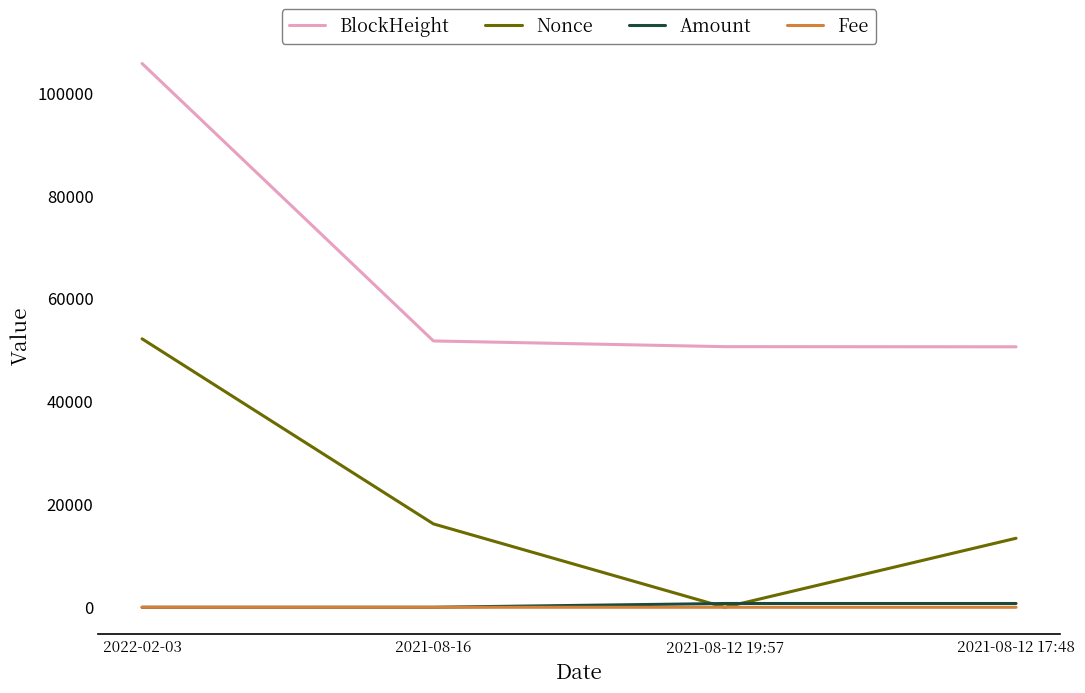

Which series has the largest total across all categories?

BlockHeight